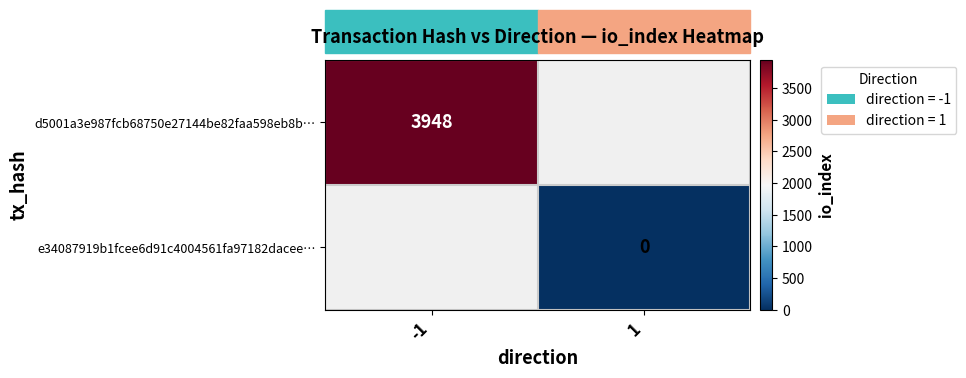

Is it true that d5001a3e987fcb68750e27144be82faa598eb8b… equals 1727 at -1?

False